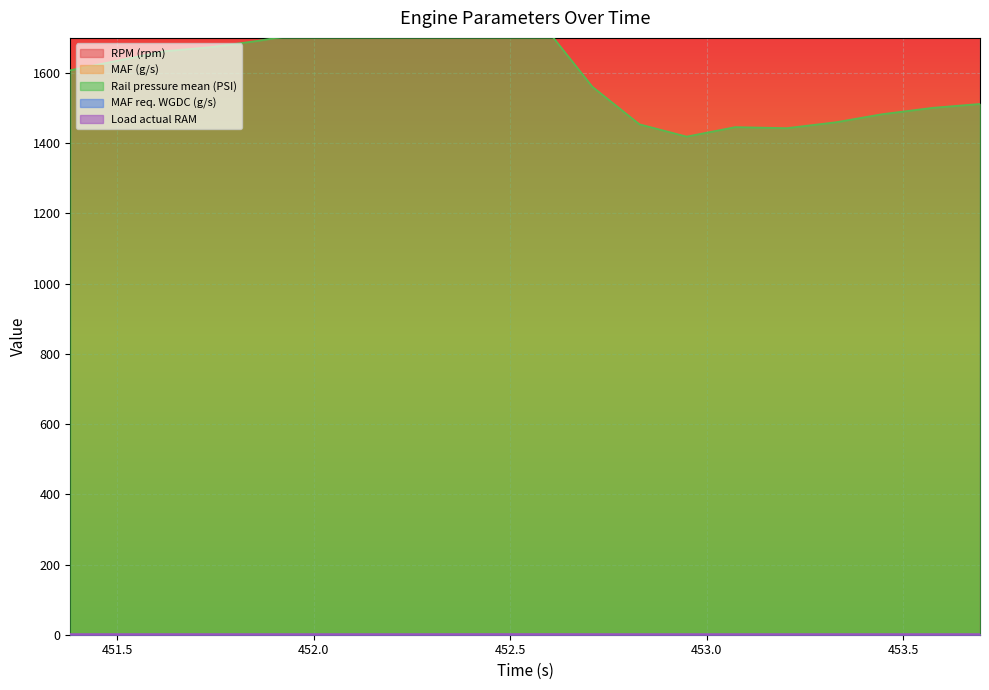

The MAF (g/s) series shows 0.6 at 451.859. True or false?

True